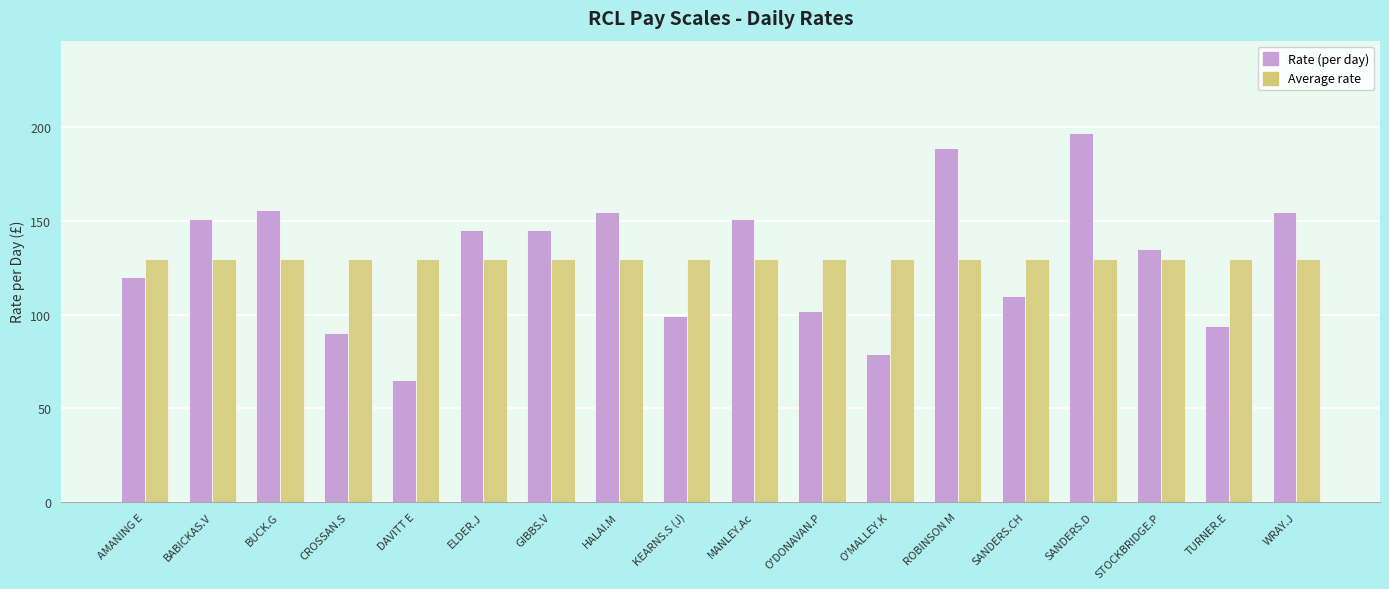

What is the difference between the highest and lowest values at WRAY.J?

25.1